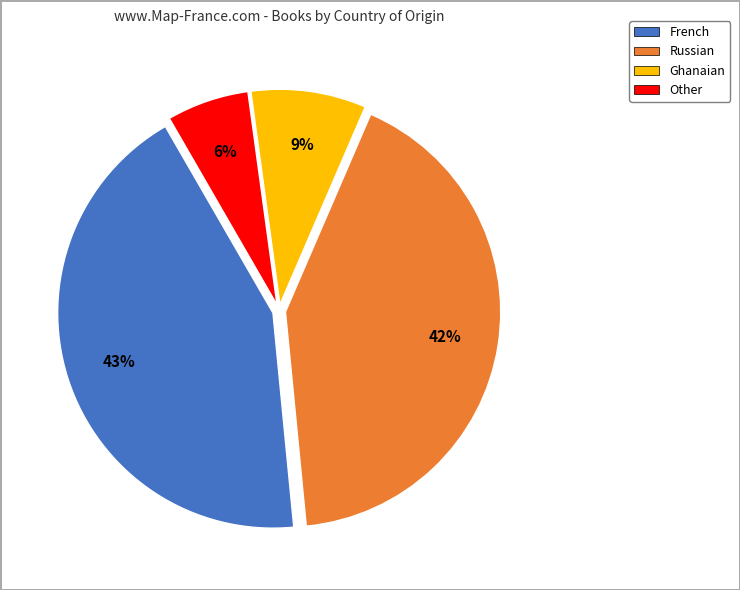

Between French and Ghanaian, which is larger?

French